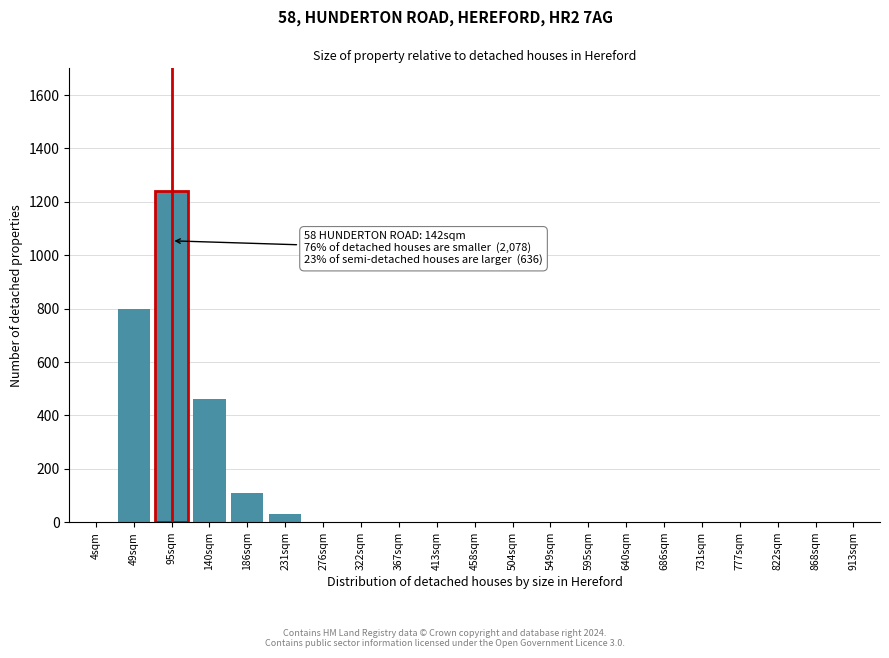

Reading right to left, what are all the values shown in this chart?

913sqm=0	868sqm=0	822sqm=0	777sqm=0	731sqm=0	686sqm=0	640sqm=0	595sqm=0	549sqm=0	504sqm=0	458sqm=0	413sqm=0	367sqm=0	322sqm=0	276sqm=0	231sqm=30	186sqm=110	140sqm=460	95sqm=1240	49sqm=800	4sqm=0